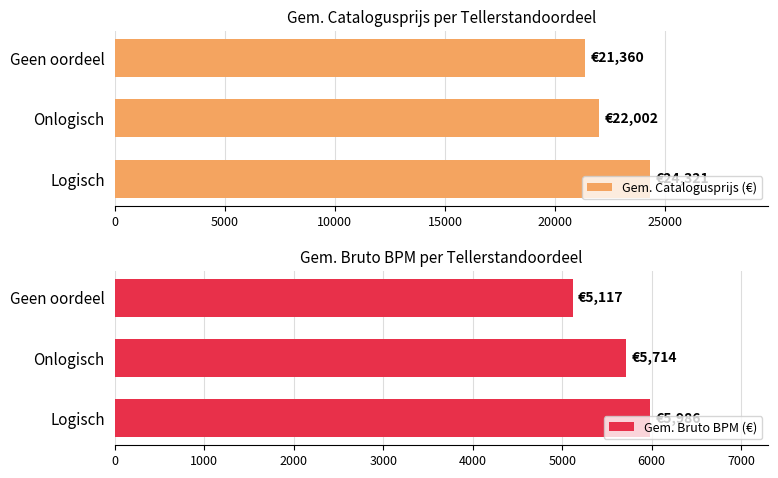

True or false: Gem. Catalogusprijs (€) has a value of 35828 at Onlogisch.

False